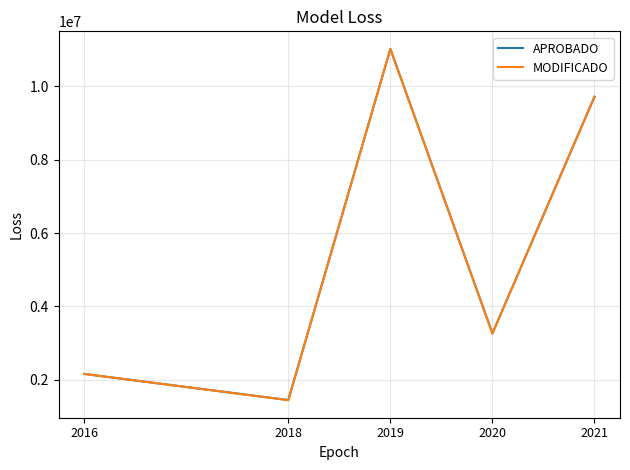

What is the spread (max minus min) of values at 2018?

3236.4